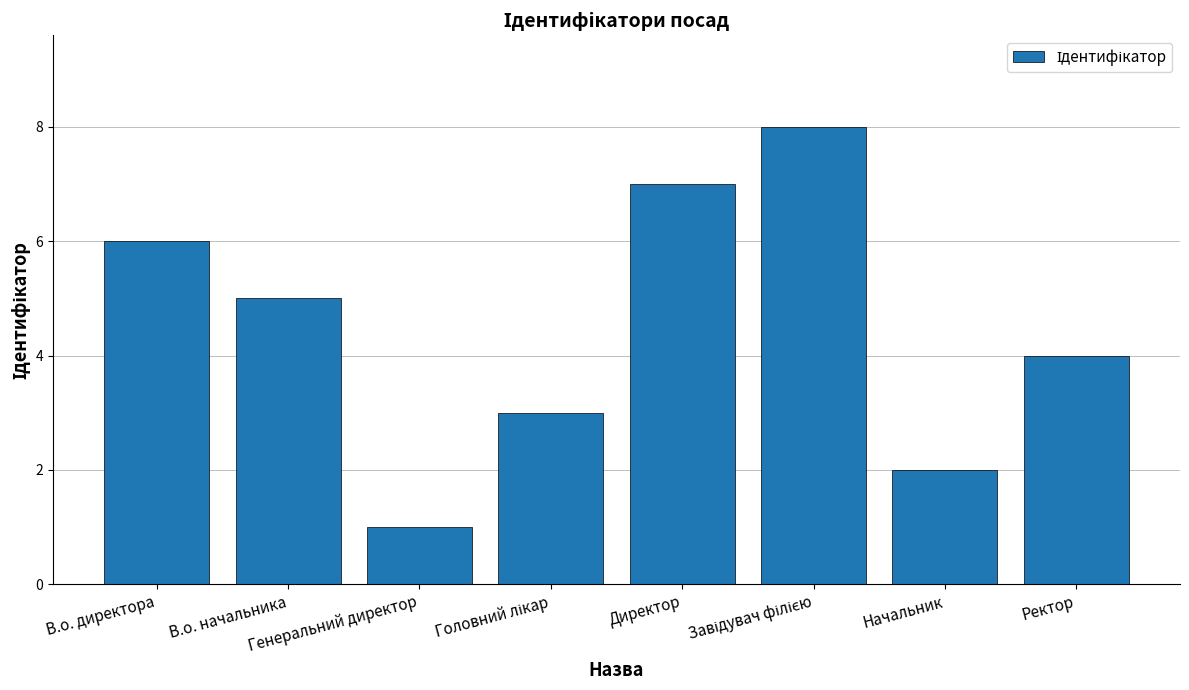

What is the sum of all values?

36